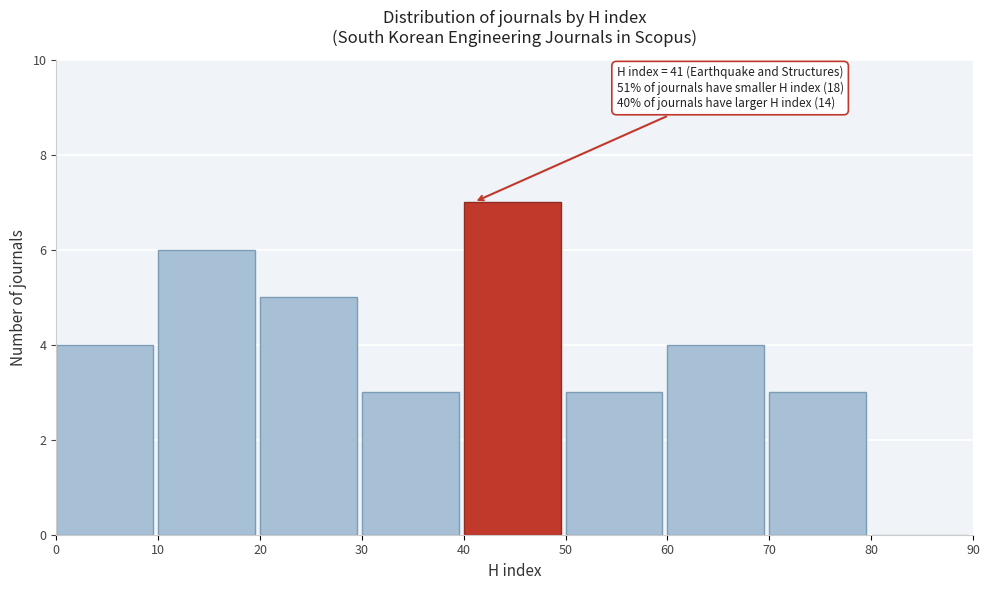

Over which range of the x-axis is the bar tallest?

40 to 50